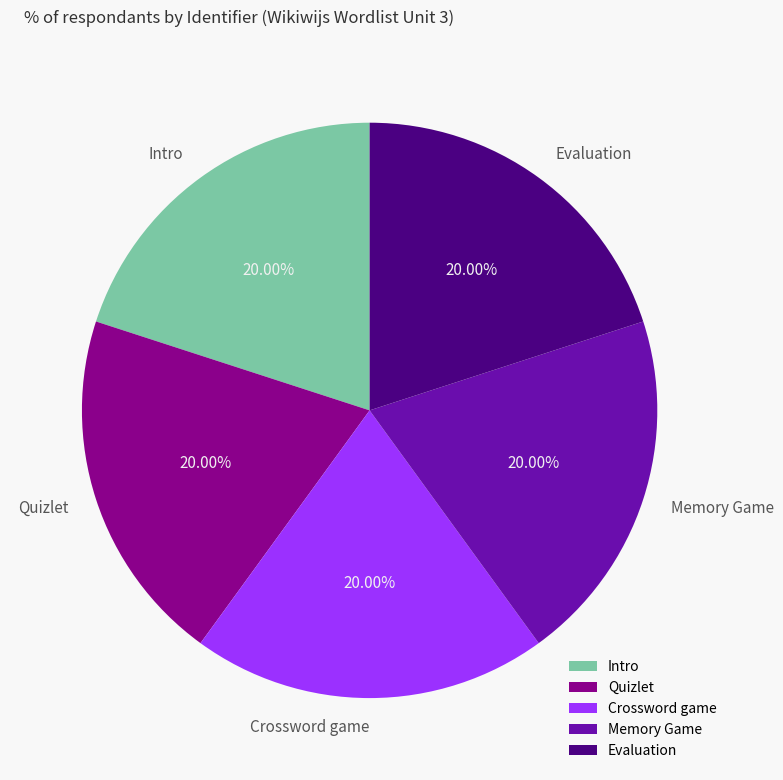

Is Intro the majority of the pie?

No